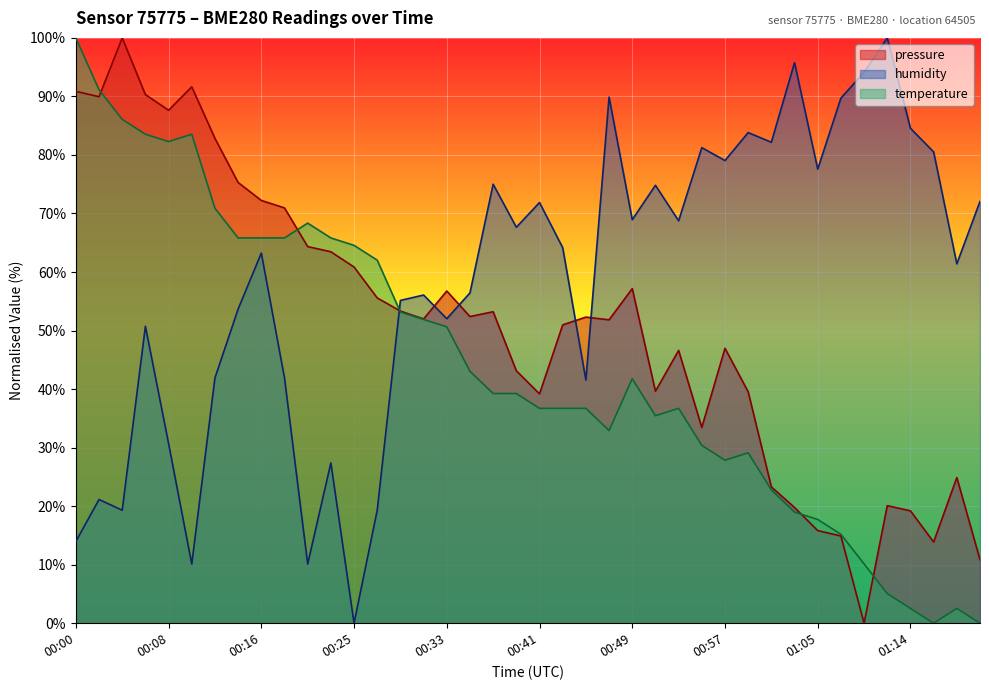

What position from the left is 00:18?

10